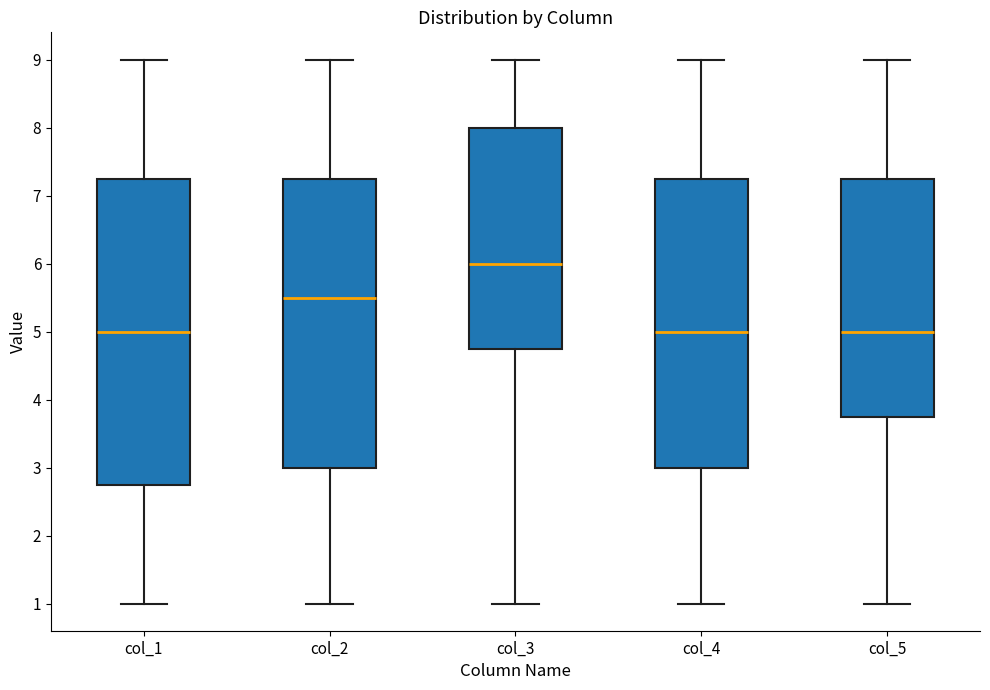

Where does the lower whisker of the box for col_4 end on the y-axis? The values are not printed on the chart, so give them approximately, as read against the axis.

1.0